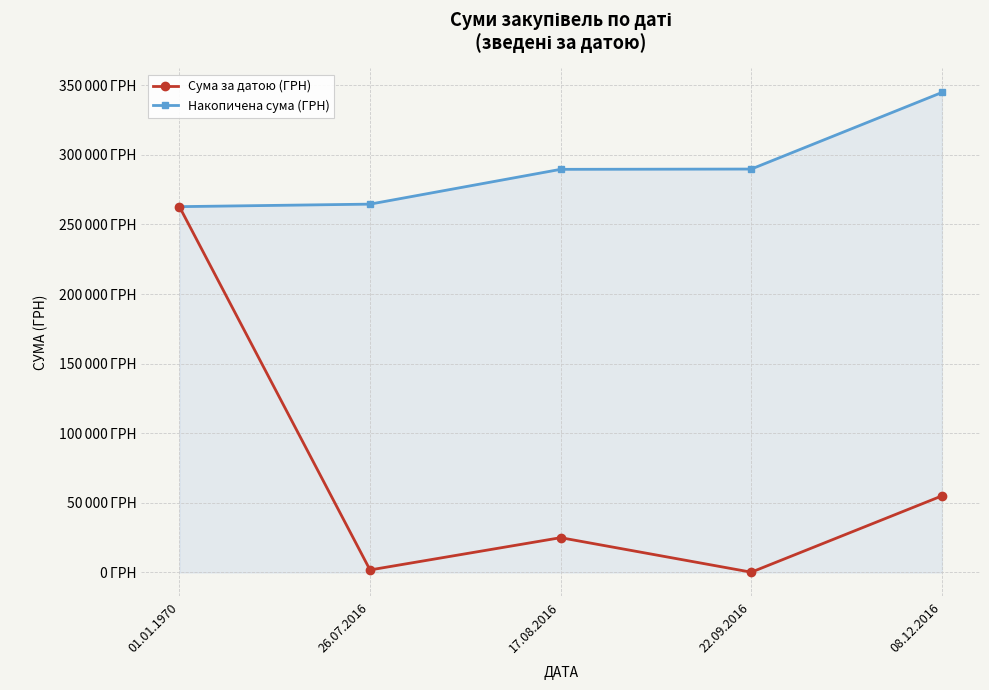

Does the chart have visible grid lines?

Yes